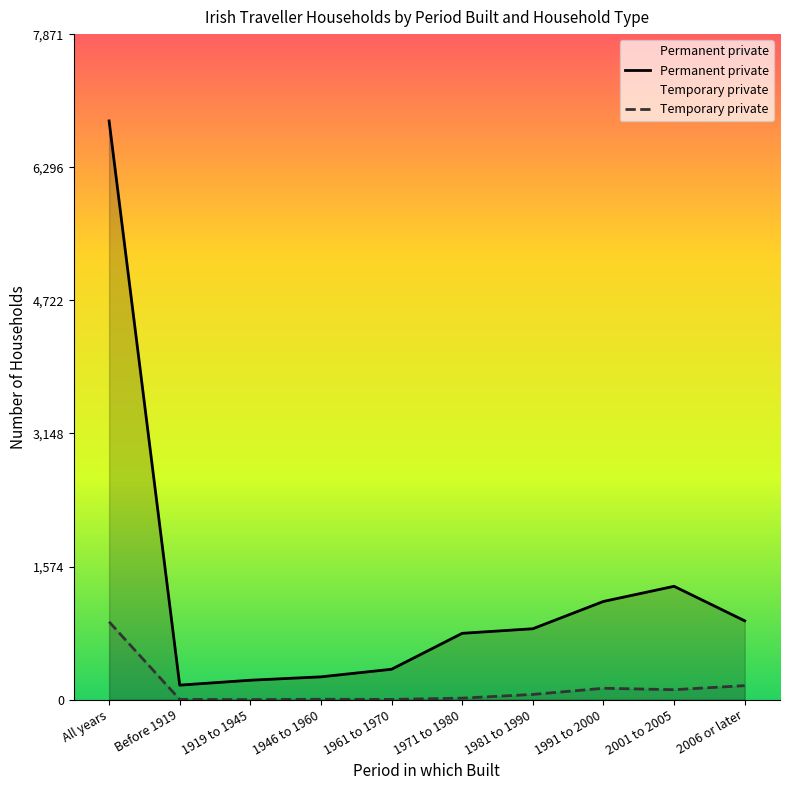

Between 1981 to 1990 and Before 1919, which is larger?

1981 to 1990